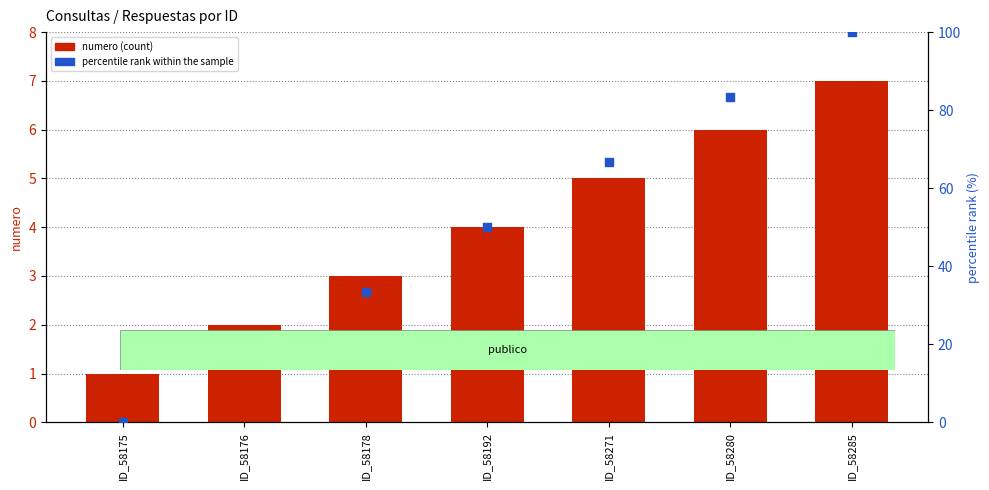

What are all the series names shown in the legend?

numero (count), percentile rank within the sample